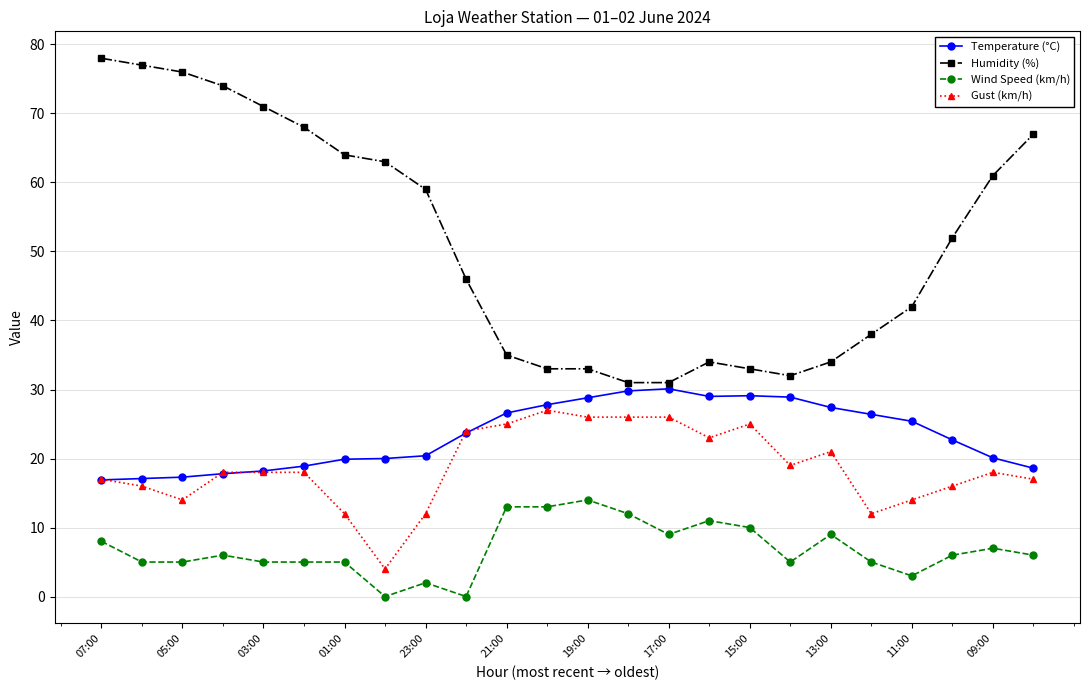

What is the value of the Temperature (°C) point at the 2nd from the left?

17.1